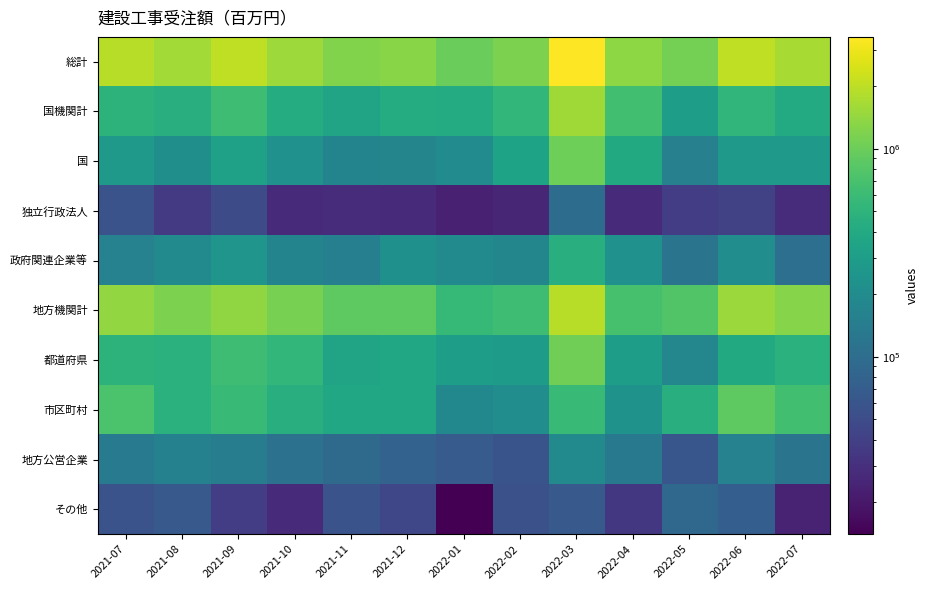

What is the difference between the highest and lowest values at 2021-11?

1197003